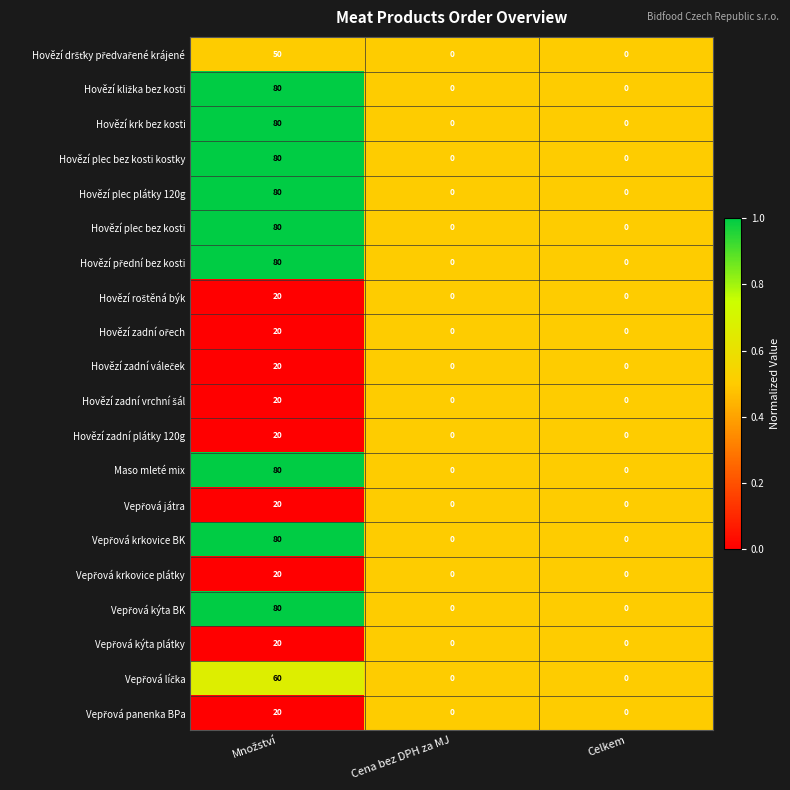

The Maso mleté mix series shows 38 at Celkem. True or false?

False